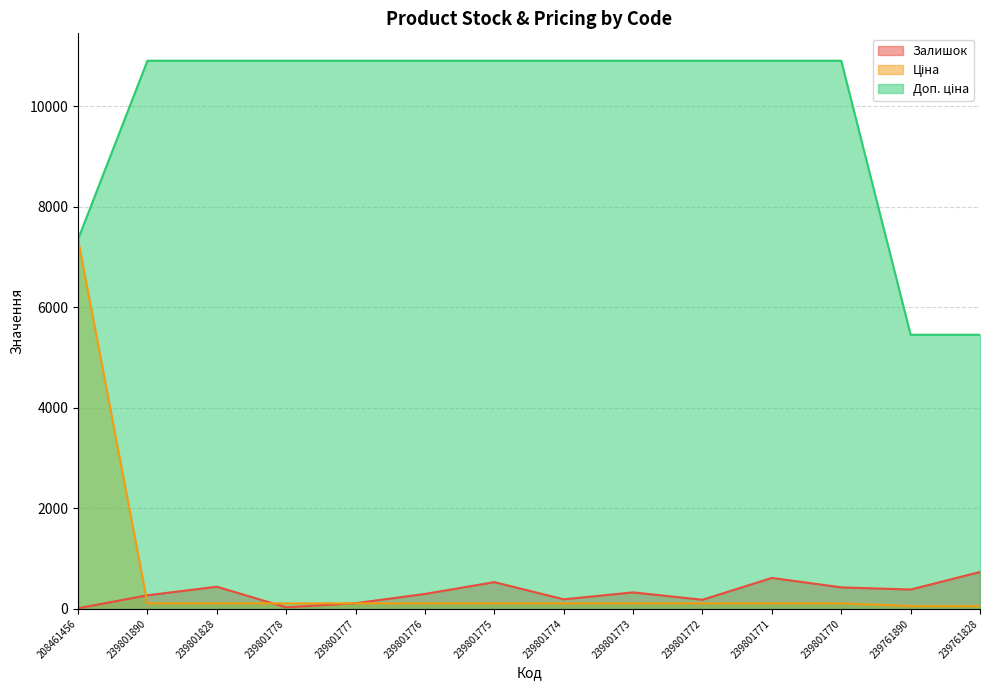

Is the value of Доп. ціна at 208461456 greater than the value of Ціна at 239761828?

Yes